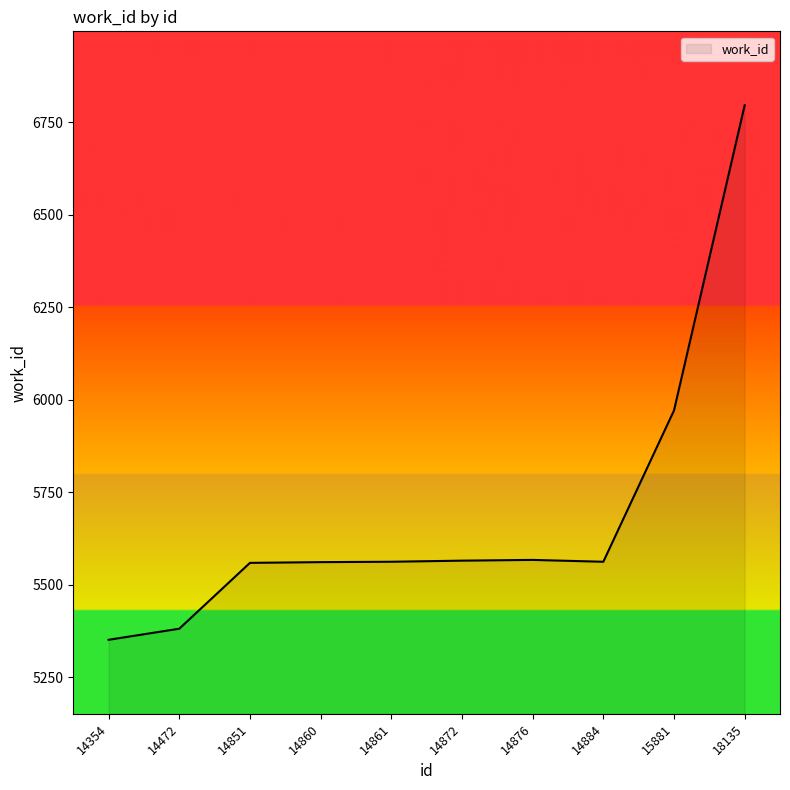

What is the approximate value at 18135, to the nearest 10?

6800